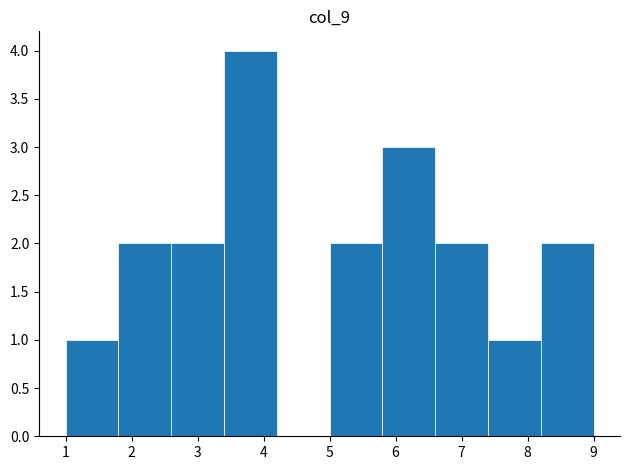

Reading left to right, transcribe this chart: for each bar, give the range it covers on the x-axis and its height. The values are not printed on the chart, so give them approximately, as read against the axis.

1.0 to 1.8: 1
1.8 to 2.6: 2
2.6 to 3.4: 2
3.4 to 4.2: 4
4.2 to 5.0: 0
5.0 to 5.8: 2
5.8 to 6.6: 3
6.6 to 7.4: 2
7.4 to 8.2: 1
8.2 to 9.0: 2